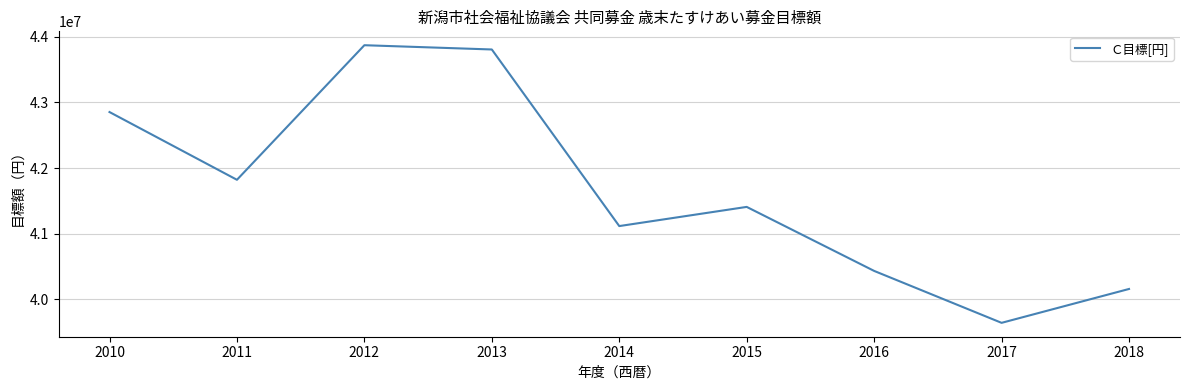

What is the change in value from 2016 to 2017?

-791000